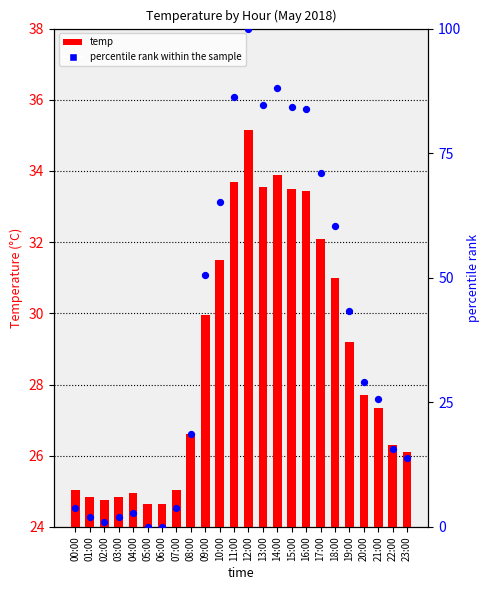

At which category is the sum across all series the highest?

12:00